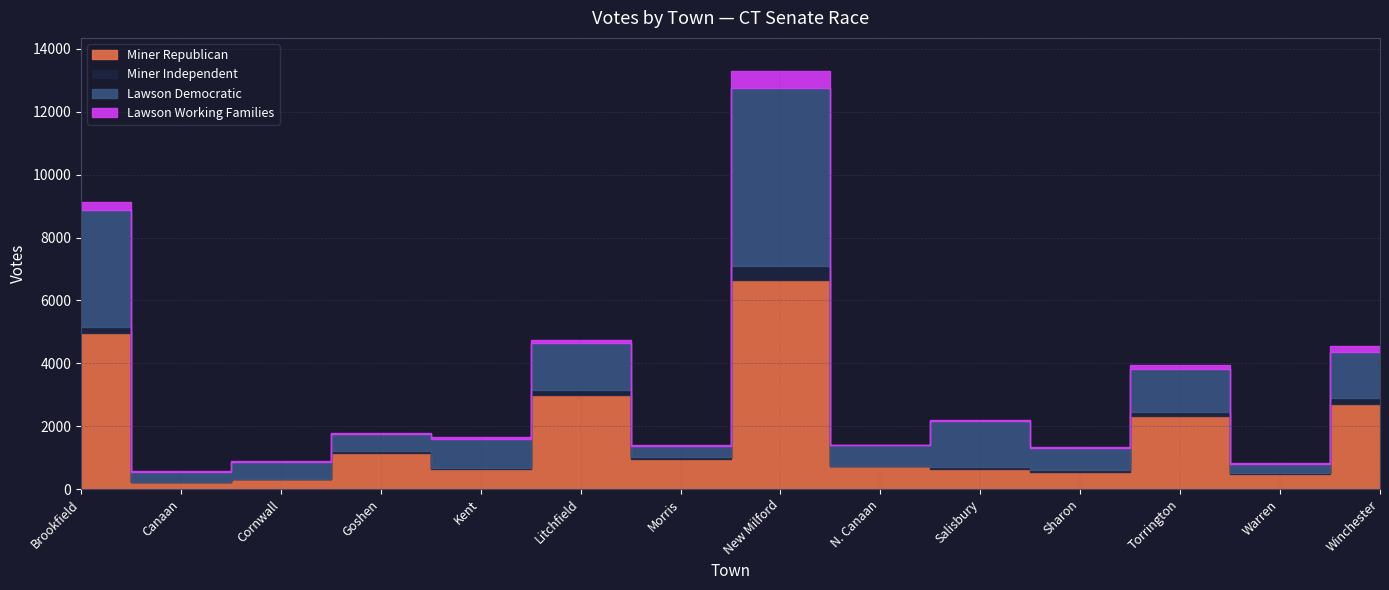

True or false: Lawson Democratic and Lawson Working Families cross at least once.

False